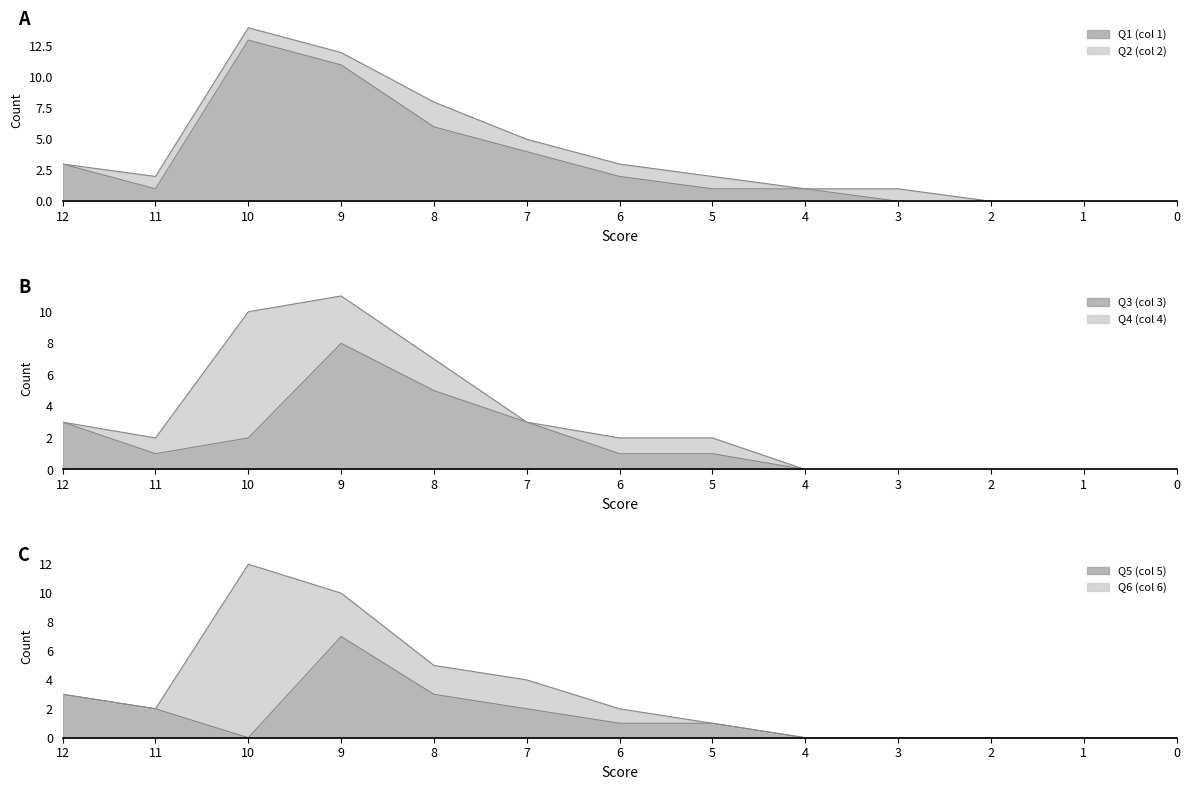

What is the spread (max minus min) of values at 3?

1